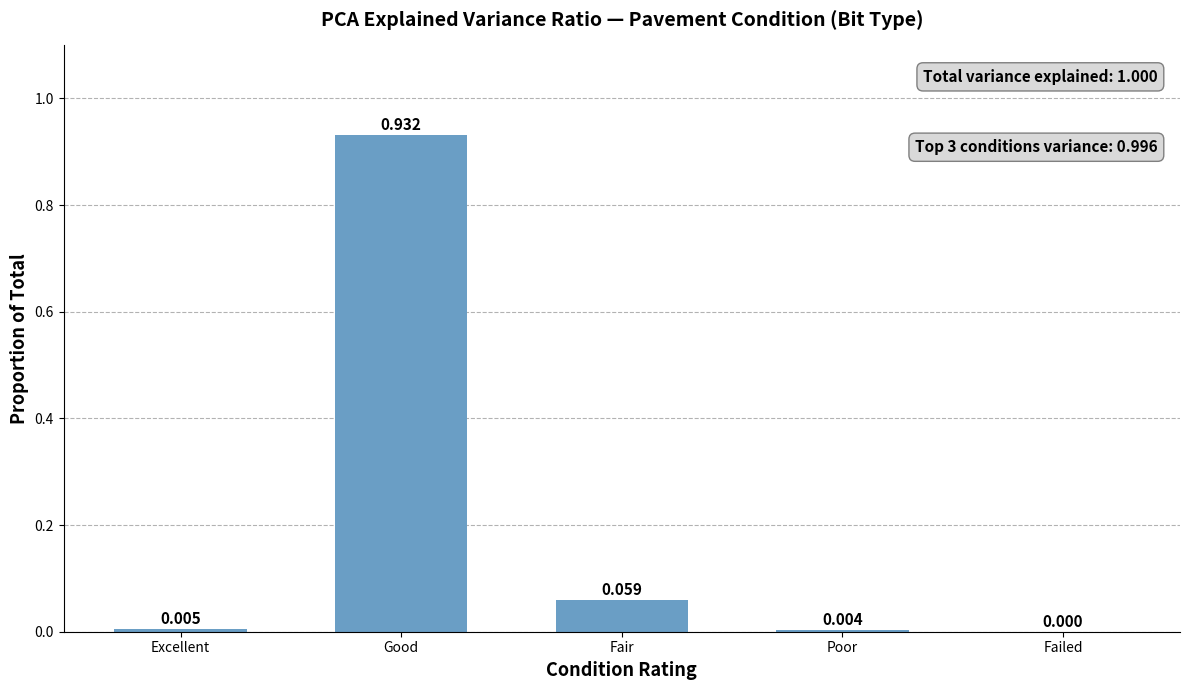

Which has a higher value, Excellent or Fair?

Fair